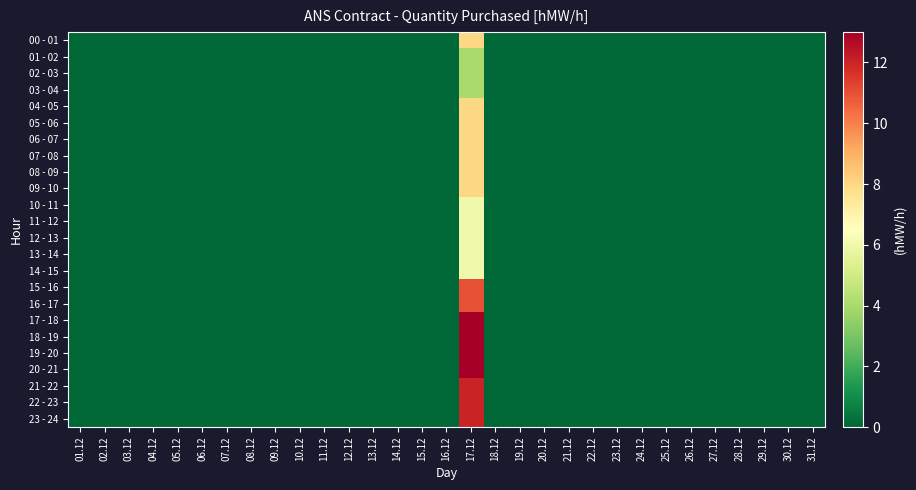

Which series has the largest total across all categories?

17 - 18